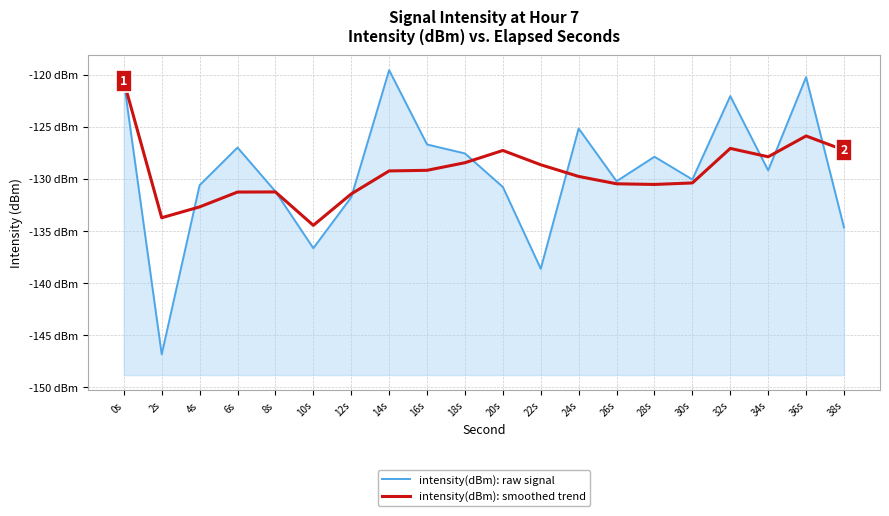

Reading left to right, list all the values displayed in this chart.

intensity(dBm): raw signal: -120.6	-146.9	-130.6	-127.0	-131.2	-136.7	-131.8	-119.6	-126.7	-127.6	-130.8	-138.6	-125.2	-130.2	-127.9	-130.1	-122.0	-129.2	-120.2	-134.7
intensity(dBm): smoothed trend: -120.6	-133.7	-132.7	-131.3	-131.3	-134.5	-131.4	-129.2	-129.2	-128.4	-127.3	-128.6	-129.8	-130.5	-130.5	-130.4	-127.1	-127.9	-125.9	-127.2